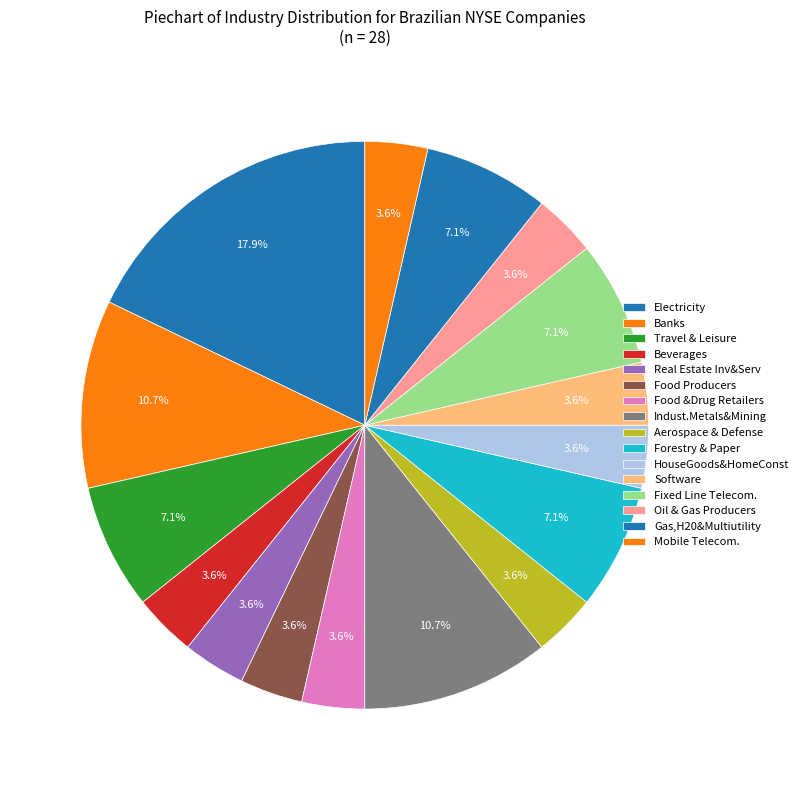

Is the sum of Electricity and HouseGoods&HomeConst greater than half?

No